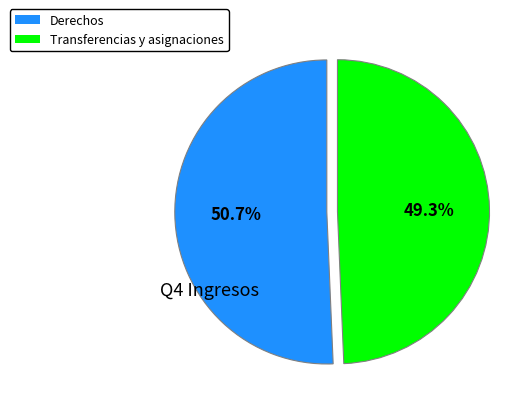

Which category accounts for the majority?

Derechos